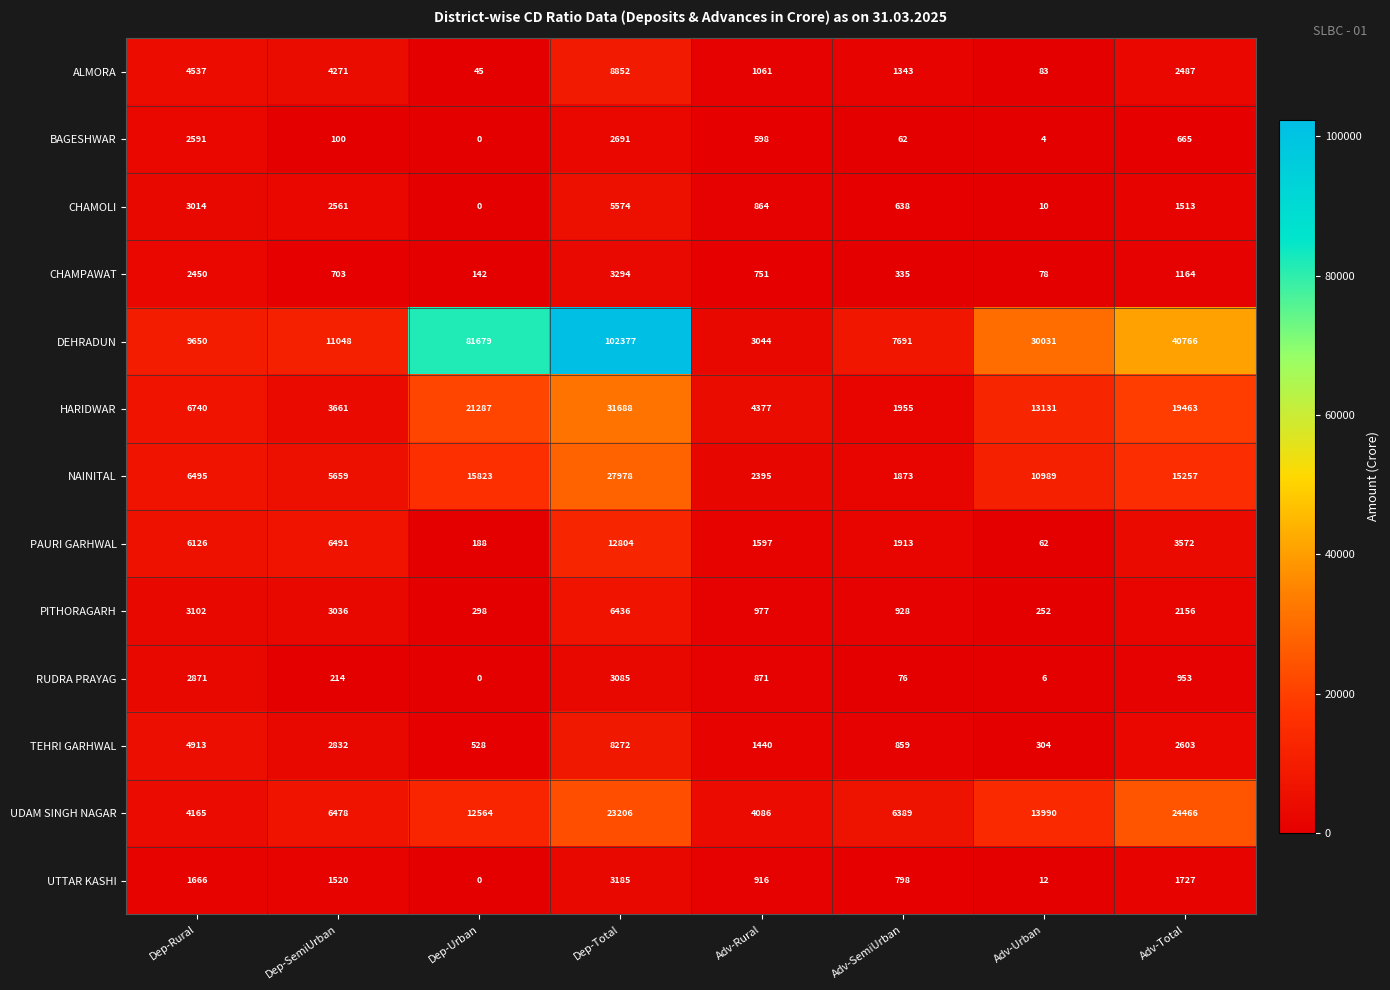

At how many categories does at least one series exceed 67145?

2